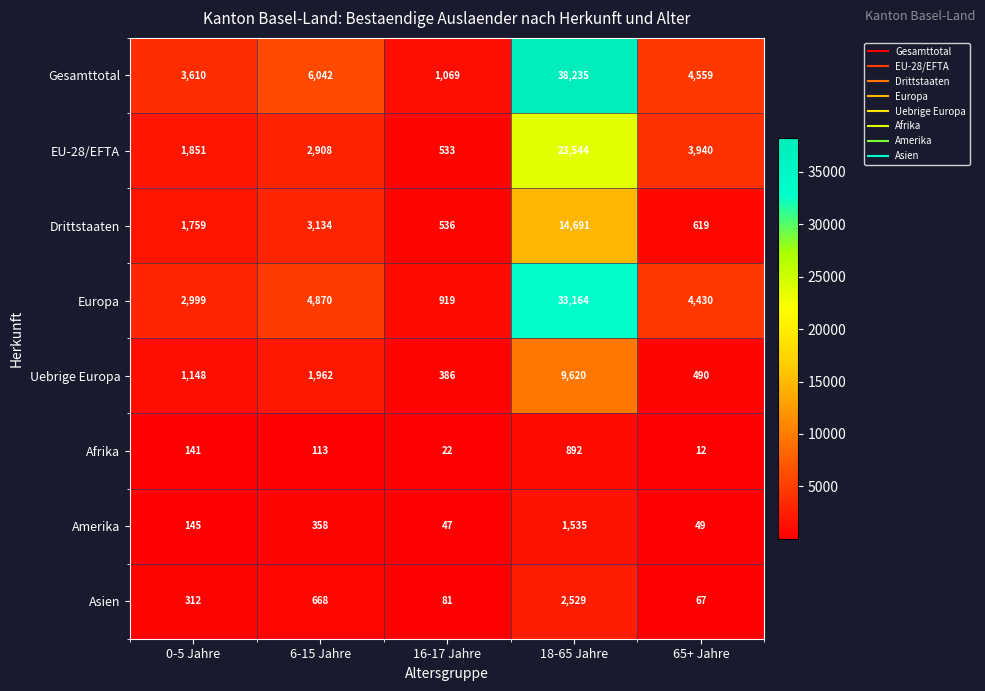

Which category has the lowest value across all series?

65+ Jahre